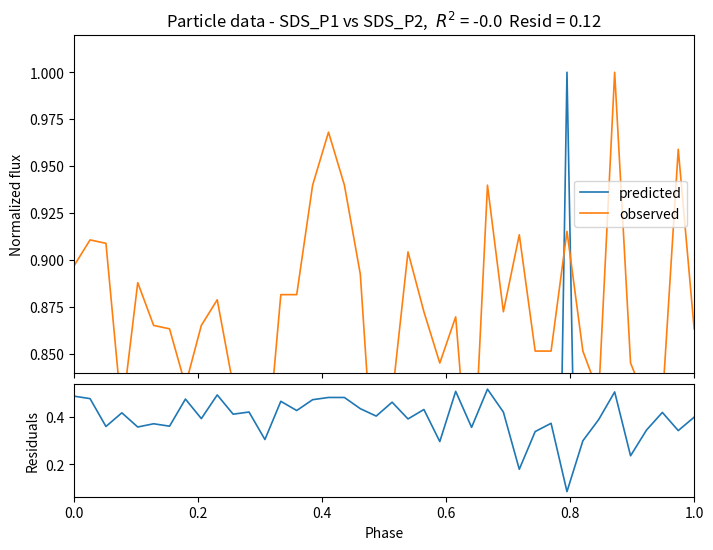

Count the number of categories in the chart.

40